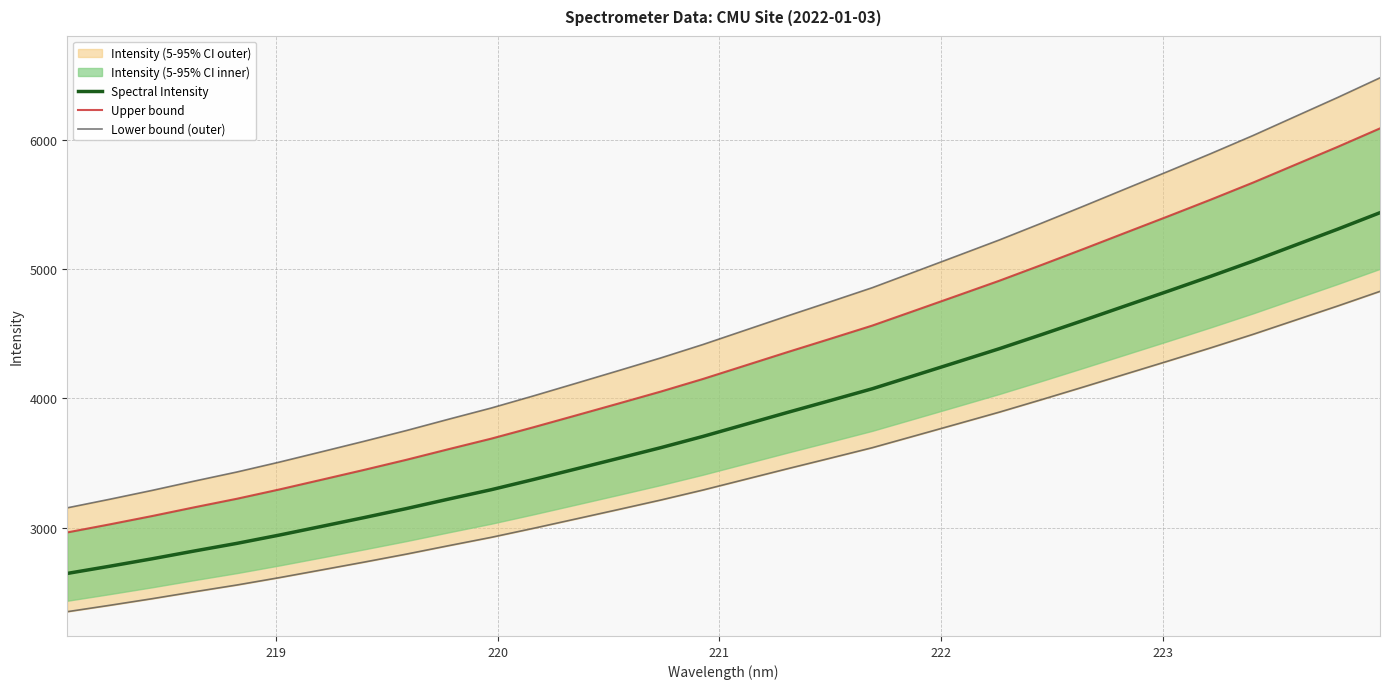

How many lines are shown in the chart?

3